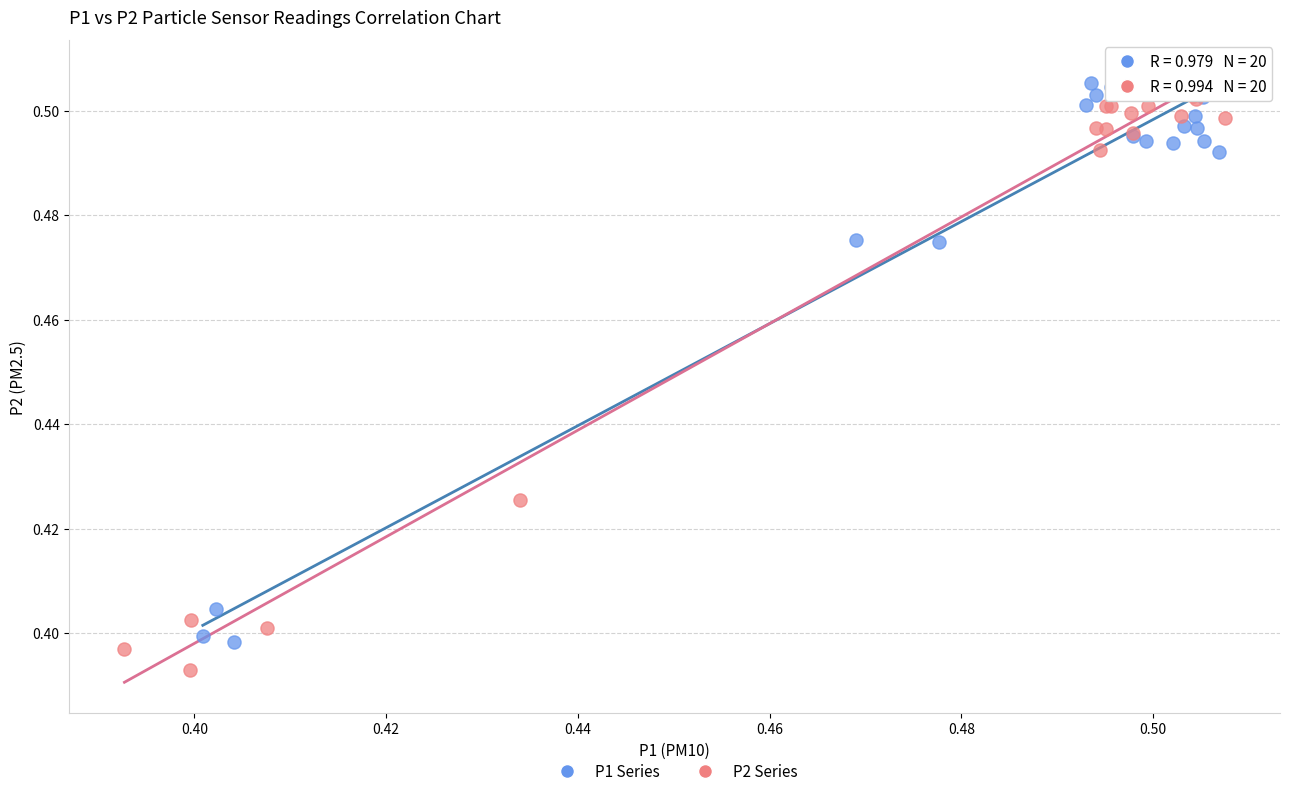

Which series has the largest Y range (max minus min)?

P2 Series